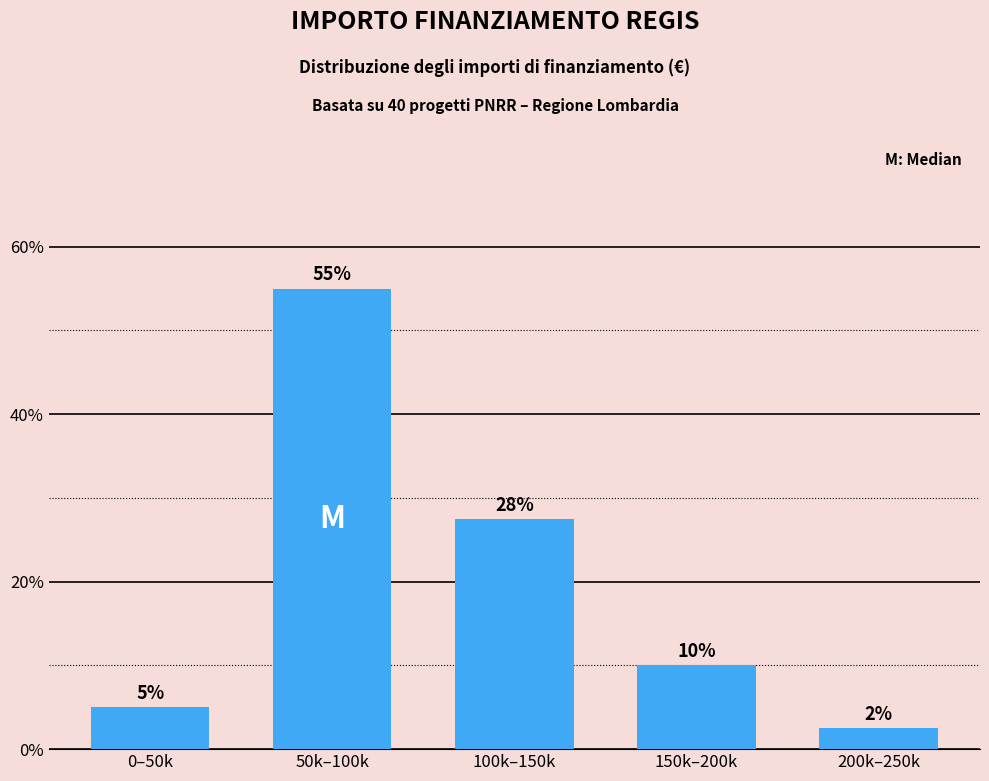

What is the label of the 5th bar from the left?

200k–250k